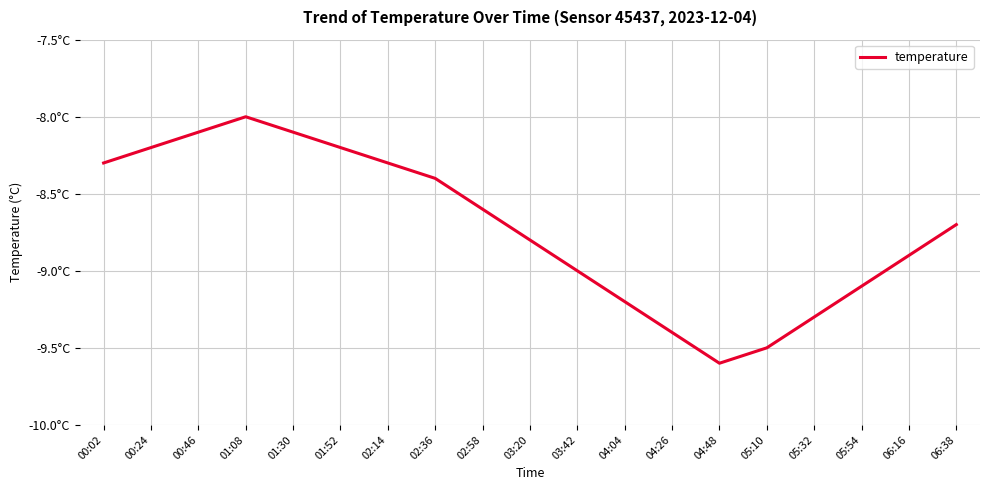

What is the sum of the values at 00:02 and 01:30?

-16.4